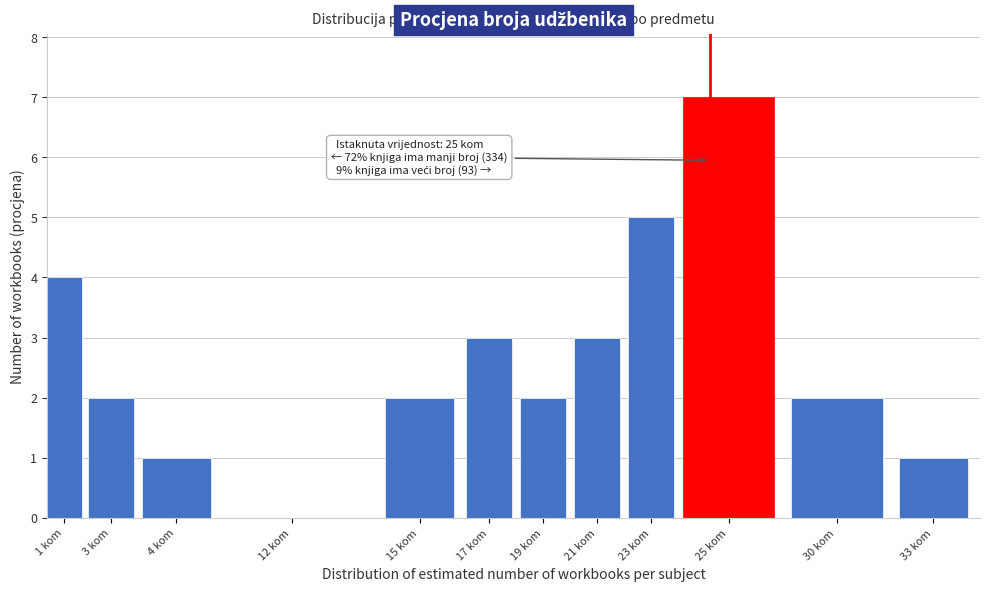

Reading right to left, extract all data points from this chart.

33 kom=1	30 kom=2	25 kom=7	23 kom=5	21 kom=3	19 kom=2	17 kom=3	15 kom=2	12 kom=0	4 kom=1	3 kom=2	1 kom=4